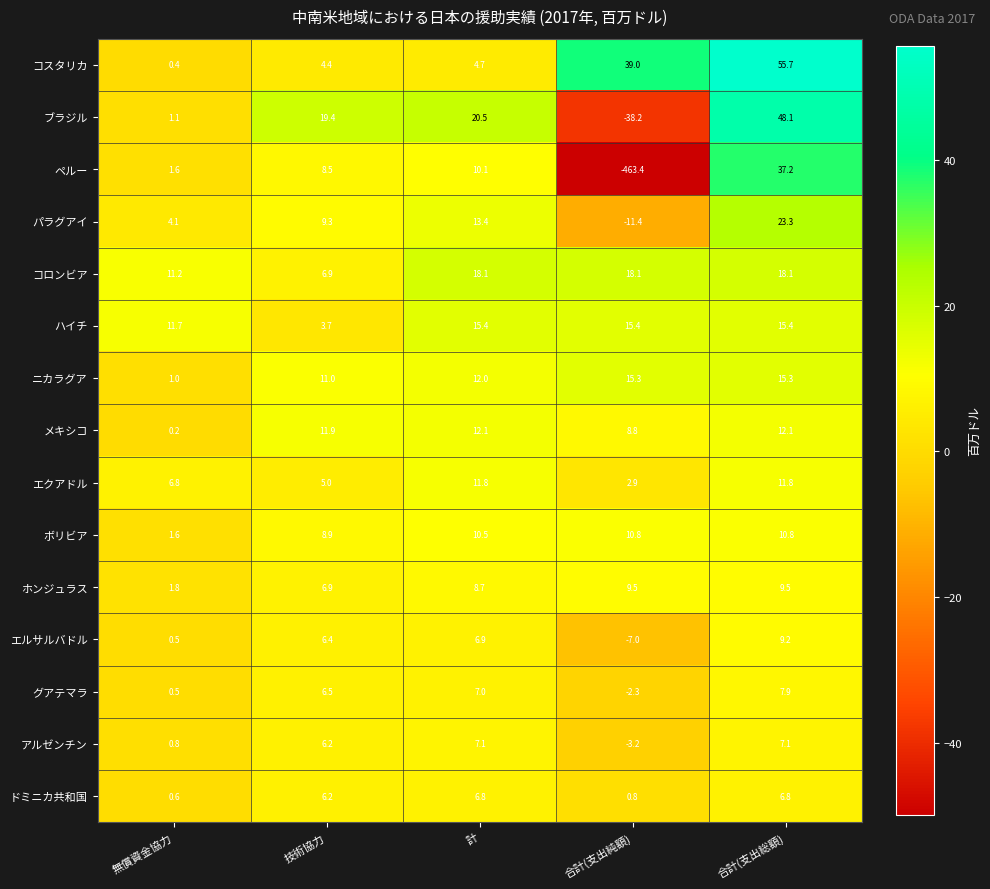

What is the sum of the コスタリカ values at 技術協力 and 無償資金協力?

4.8